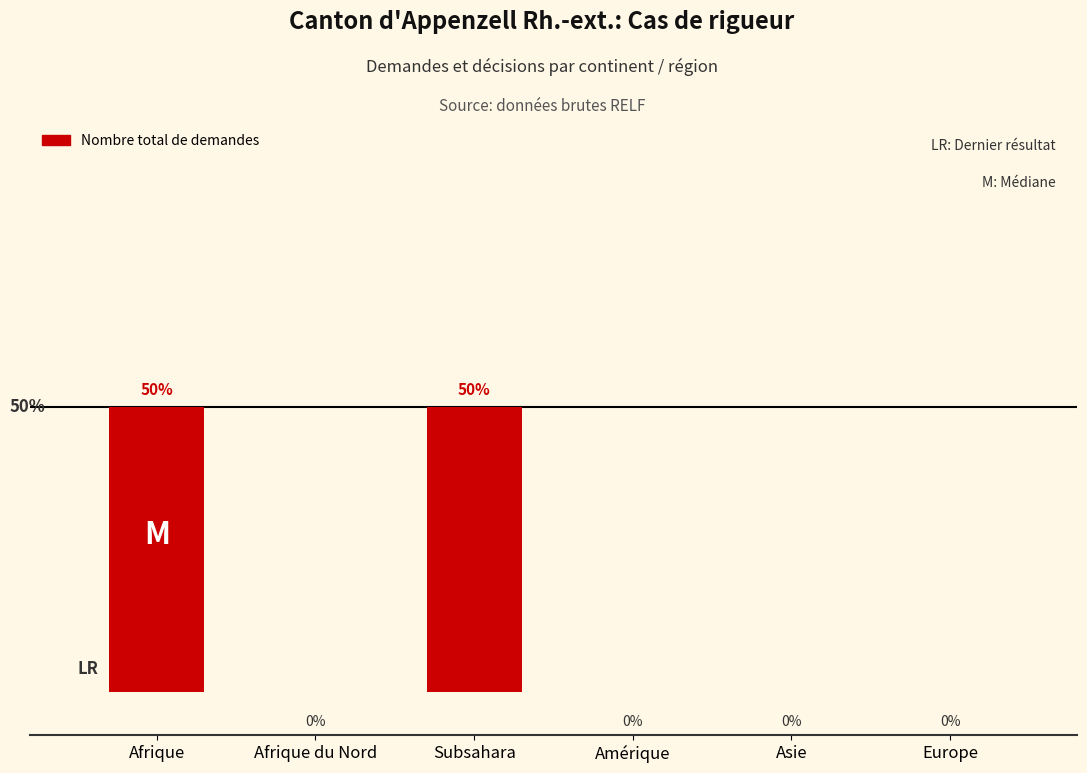

Between Afrique du Nord and Afrique, which is larger?

Afrique